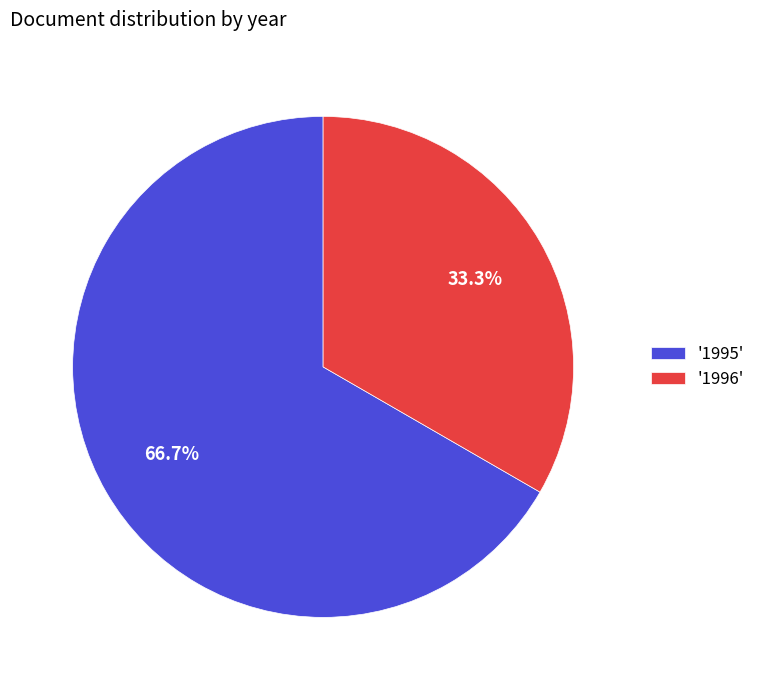

How many segments does this pie chart have?

2